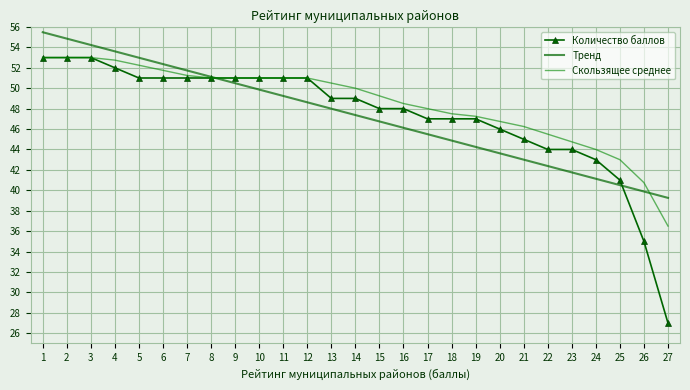

At 22, list the series in order from largest to smallest.

Скользящее среднее, Количество баллов, Тренд